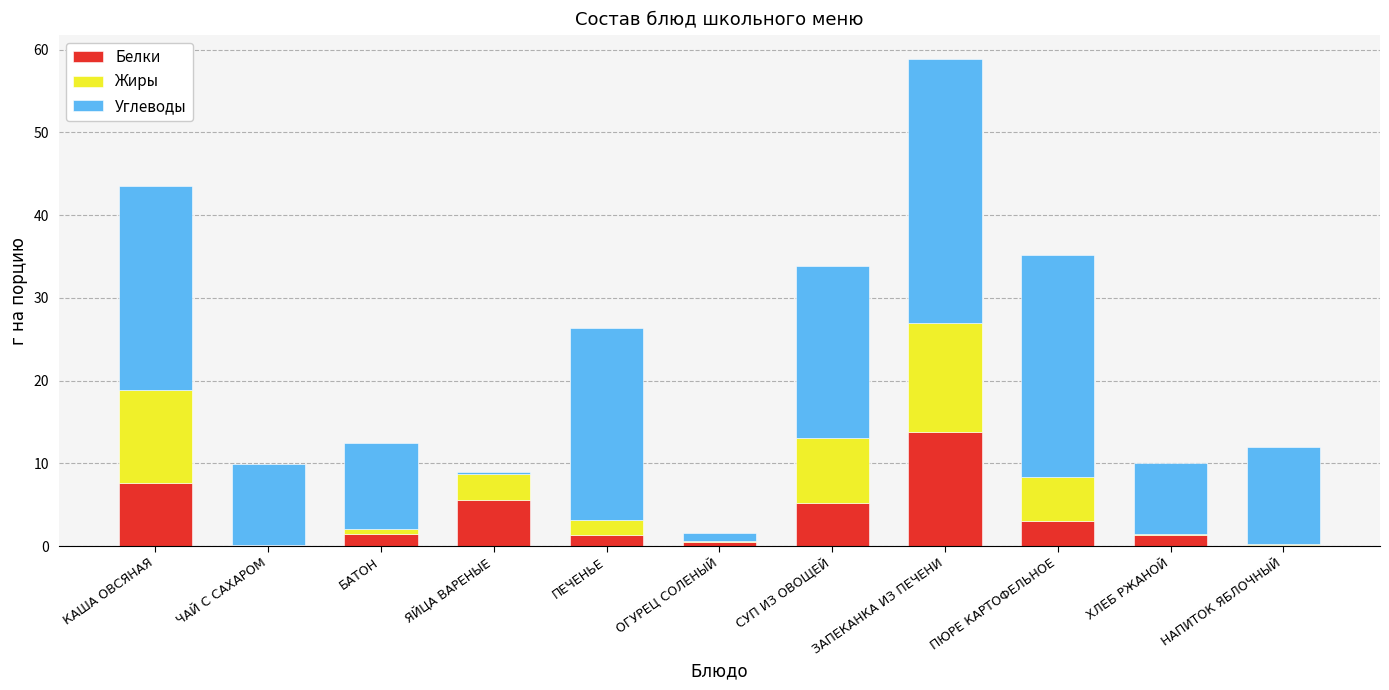

Which category has the highest value in the Белки series?

ЗАПЕКАНКА ИЗ ПЕЧЕНИ